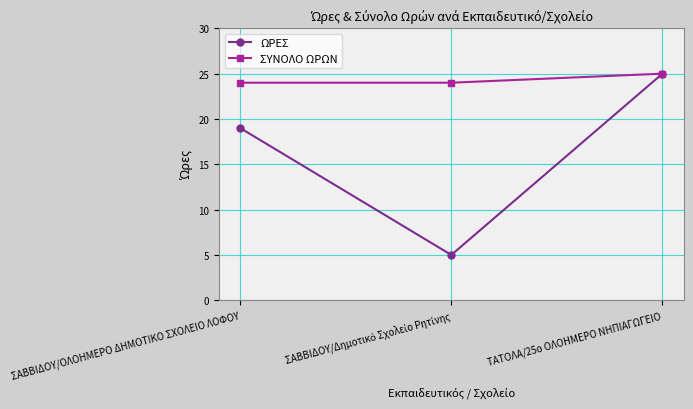

Read the ΩΡΕΣ value at ΤΑΤΟΛΑ/25ο ΟΛΟΗΜΕΡΟ ΝΗΠΙΑΓΩΓΕΙΟ.

25